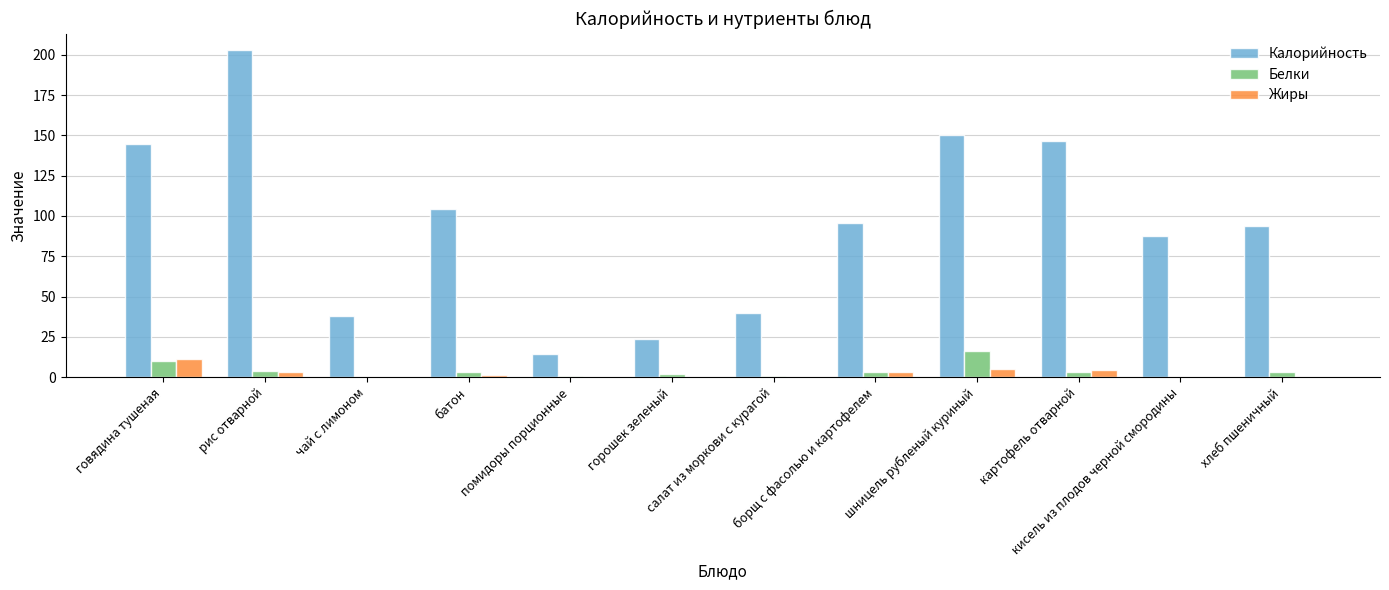

Is it true that Калорийность equals 95.7 at борщ с фасолью и картофелем?

True